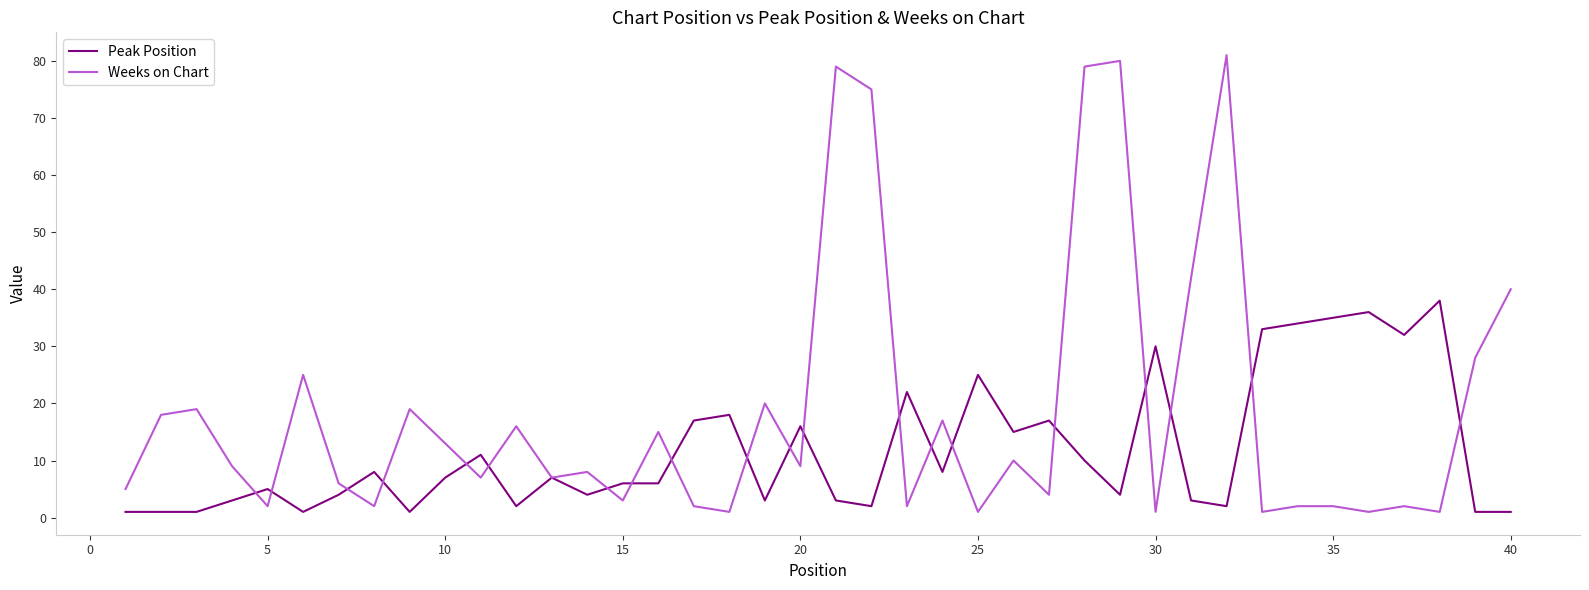

Reading left to right, transcribe all the data shown in this chart.

Peak Position: 1	1	1	3	5	1	4	8	1	7	11	2	7	4	6	6	17	18	3	16	3	2	22	8	25	15	17	10	4	30	3	2	33	34	35	36	32	38	1	1
Weeks on Chart: 5	18	19	9	2	25	6	2	19	13	7	16	7	8	3	15	2	1	20	9	79	75	2	17	1	10	4	79	80	1	42	81	1	2	2	1	2	1	28	40